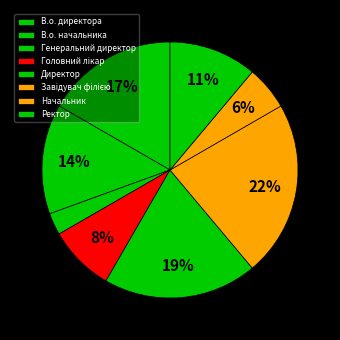

Is Завідувач філією the majority of the pie?

No